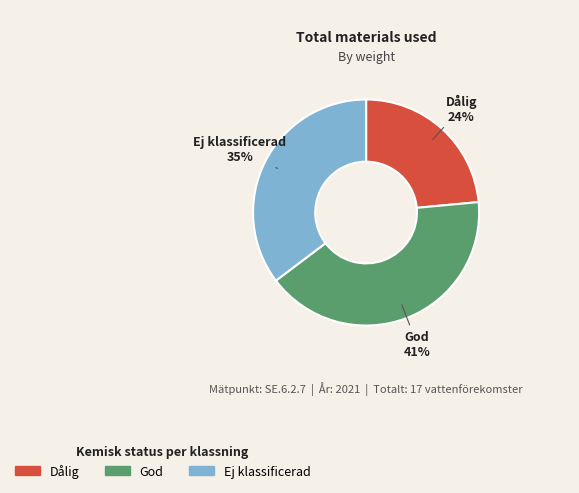

Which slice is the smallest?

Dålig